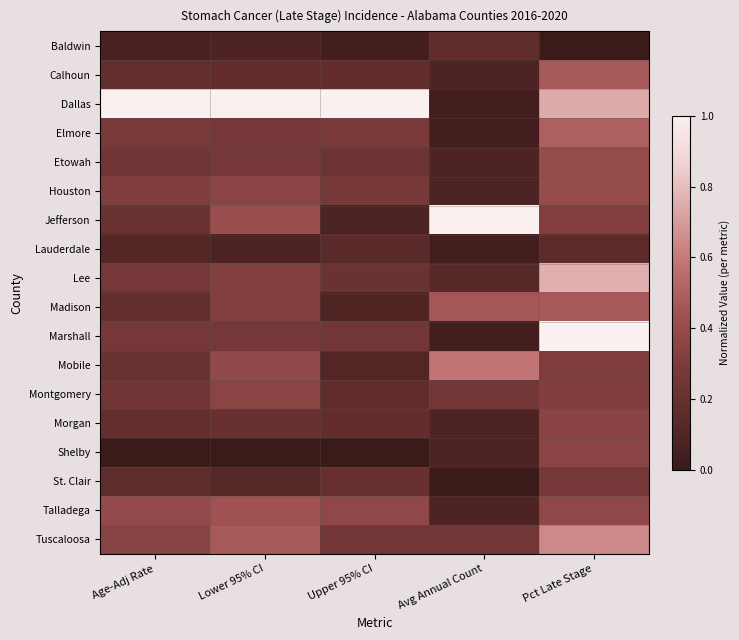

Reading left to right, what are all the values shown in this chart?

Baldwin: Age-Adj Rate=0.1	Lower 95% CI=0.1	Upper 95% CI=0.0	Avg Annual Count=0.2	Pct Late Stage=0.0
Calhoun: Age-Adj Rate=0.2	Lower 95% CI=0.2	Upper 95% CI=0.2	Avg Annual Count=0.1	Pct Late Stage=0.5
Dallas: Age-Adj Rate=1.0	Lower 95% CI=1.0	Upper 95% CI=1.0	Avg Annual Count=0.0	Pct Late Stage=0.7
Elmore: Age-Adj Rate=0.3	Lower 95% CI=0.3	Upper 95% CI=0.3	Avg Annual Count=0.0	Pct Late Stage=0.5
Etowah: Age-Adj Rate=0.2	Lower 95% CI=0.3	Upper 95% CI=0.2	Avg Annual Count=0.1	Pct Late Stage=0.4
Houston: Age-Adj Rate=0.3	Lower 95% CI=0.4	Upper 95% CI=0.3	Avg Annual Count=0.1	Pct Late Stage=0.4
Jefferson: Age-Adj Rate=0.2	Lower 95% CI=0.4	Upper 95% CI=0.1	Avg Annual Count=1.0	Pct Late Stage=0.3
Lauderdale: Age-Adj Rate=0.1	Lower 95% CI=0.1	Upper 95% CI=0.1	Avg Annual Count=0.0	Pct Late Stage=0.2
Lee: Age-Adj Rate=0.3	Lower 95% CI=0.3	Upper 95% CI=0.2	Avg Annual Count=0.1	Pct Late Stage=0.8
Madison: Age-Adj Rate=0.2	Lower 95% CI=0.3	Upper 95% CI=0.1	Avg Annual Count=0.5	Pct Late Stage=0.5
Marshall: Age-Adj Rate=0.3	Lower 95% CI=0.3	Upper 95% CI=0.3	Avg Annual Count=0.0	Pct Late Stage=1.0
Mobile: Age-Adj Rate=0.2	Lower 95% CI=0.4	Upper 95% CI=0.1	Avg Annual Count=0.6	Pct Late Stage=0.3
Montgomery: Age-Adj Rate=0.2	Lower 95% CI=0.4	Upper 95% CI=0.2	Avg Annual Count=0.2	Pct Late Stage=0.3
Morgan: Age-Adj Rate=0.2	Lower 95% CI=0.2	Upper 95% CI=0.2	Avg Annual Count=0.1	Pct Late Stage=0.3
Shelby: Age-Adj Rate=0.0	Lower 95% CI=0.0	Upper 95% CI=0.0	Avg Annual Count=0.1	Pct Late Stage=0.4
St. Clair: Age-Adj Rate=0.2	Lower 95% CI=0.1	Upper 95% CI=0.2	Avg Annual Count=0.0	Pct Late Stage=0.3
Talladega: Age-Adj Rate=0.4	Lower 95% CI=0.4	Upper 95% CI=0.4	Avg Annual Count=0.1	Pct Late Stage=0.4
Tuscaloosa: Age-Adj Rate=0.3	Lower 95% CI=0.5	Upper 95% CI=0.3	Avg Annual Count=0.2	Pct Late Stage=0.6